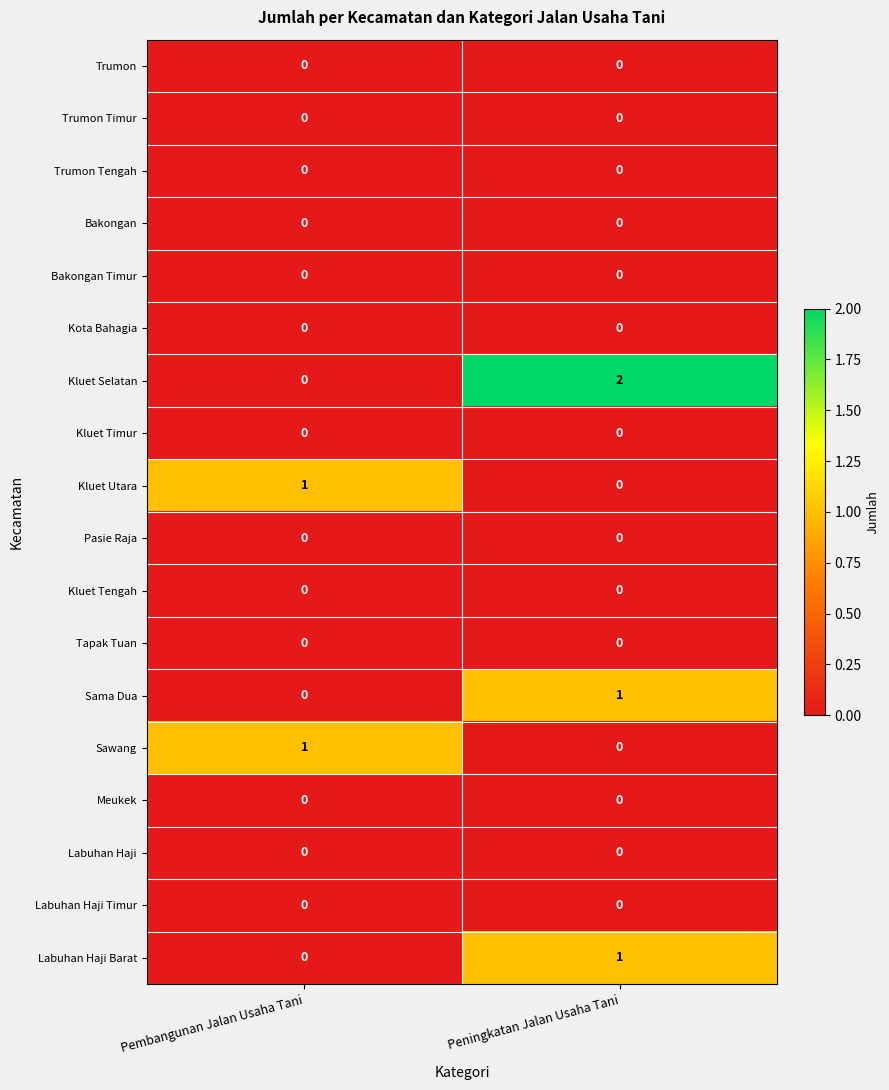

What is the total value across all series at Peningkatan Jalan Usaha Tani?

4